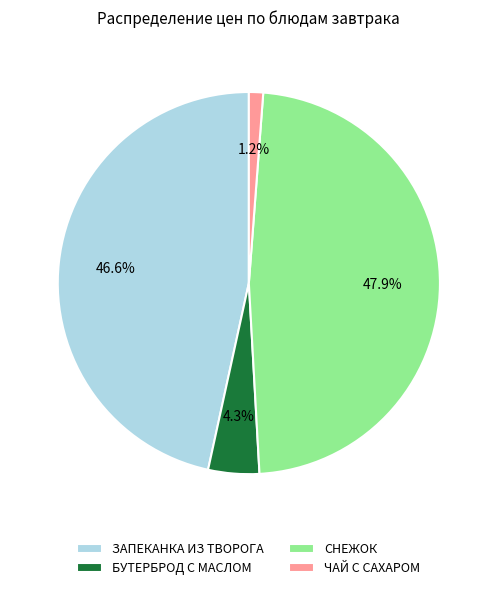

What percentage is the БУТЕРБРОД С МАСЛОМ slice, to the nearest percent?

4%